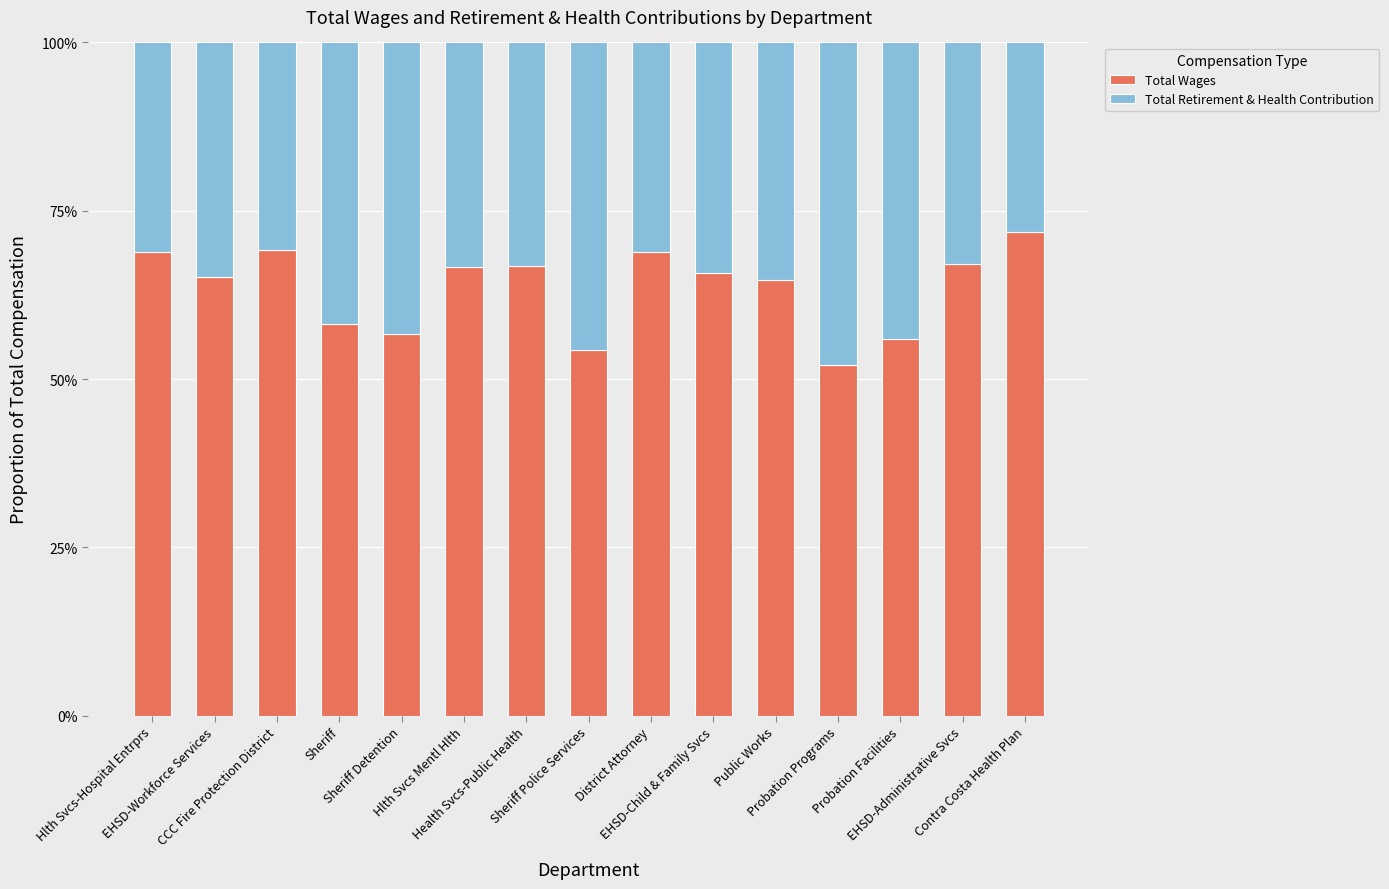

What is the total value across all series at Public Works?

1.0